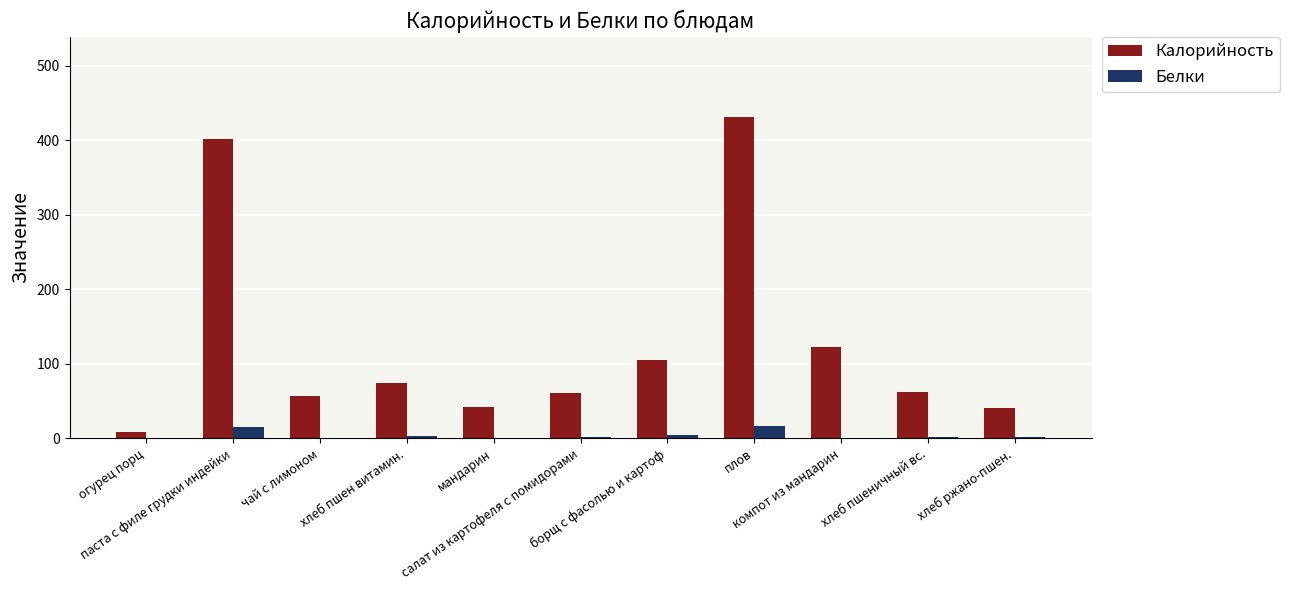

What is the sum of all Калорийность values?

1402.3